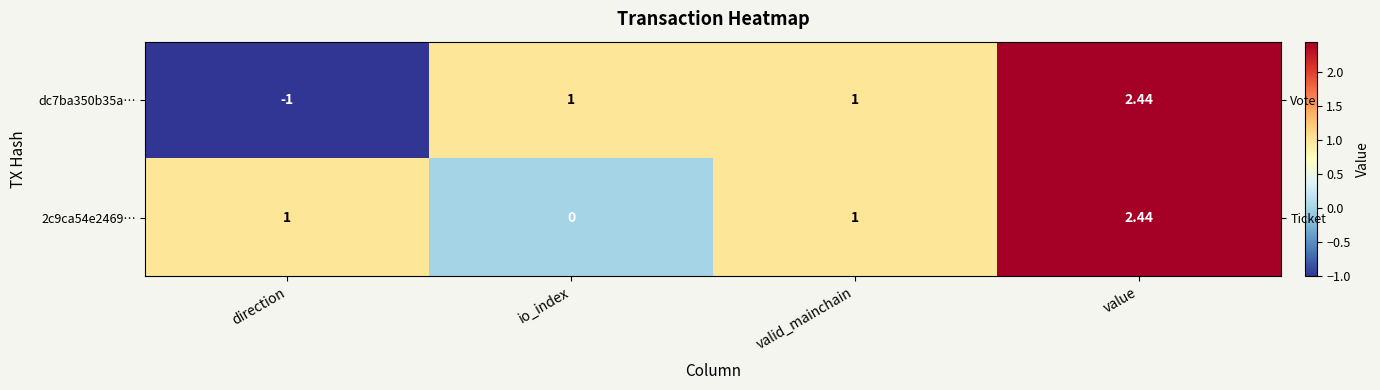

The dc7ba350b35a… series shows -1.0 at direction. True or false?

True